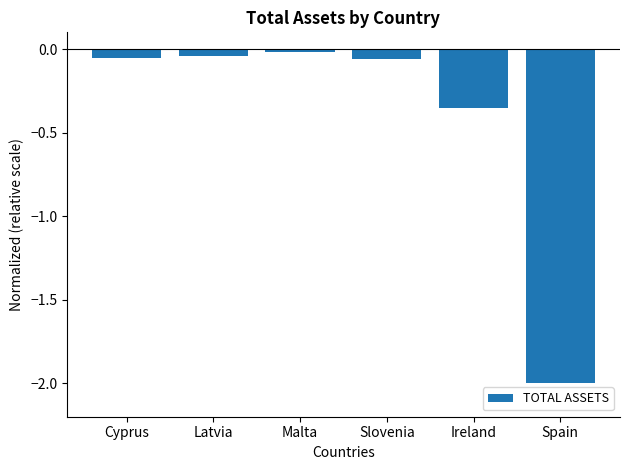

What is the sum of all values?

-2.5